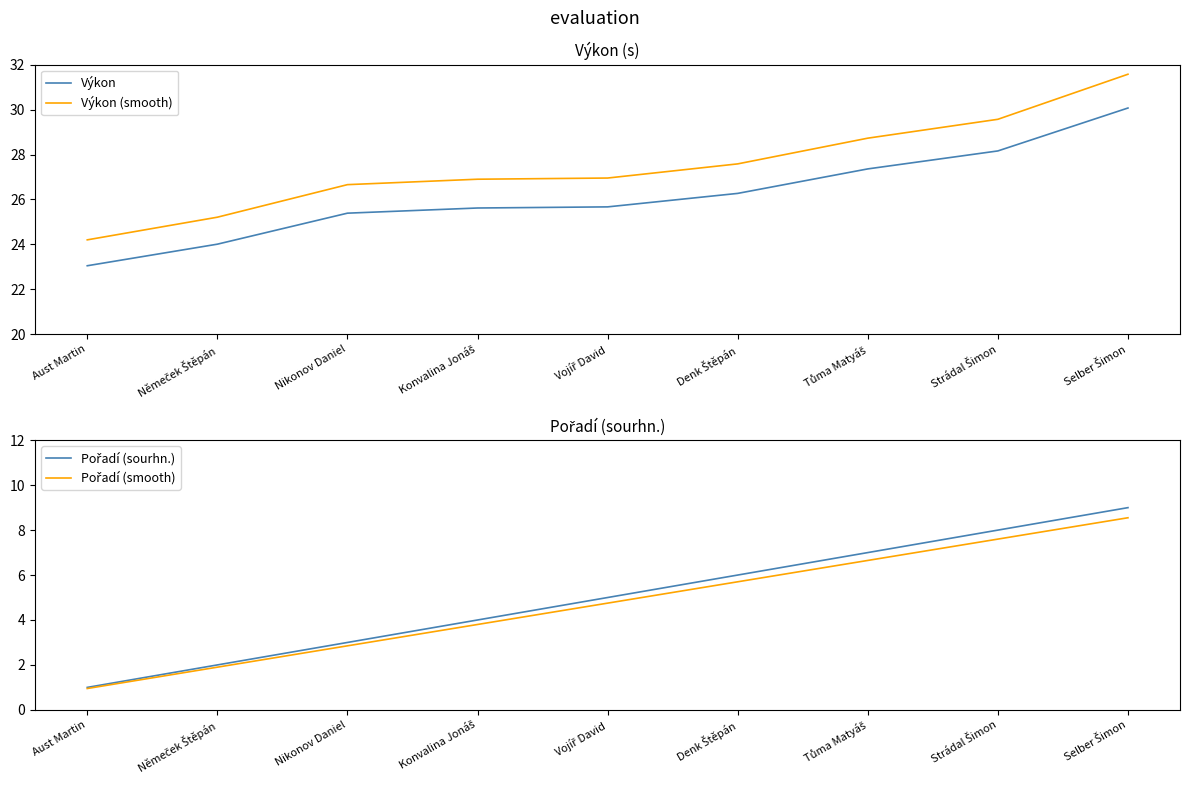

At which label does Pořadí (smooth) reach its peak?

Selber Šimon